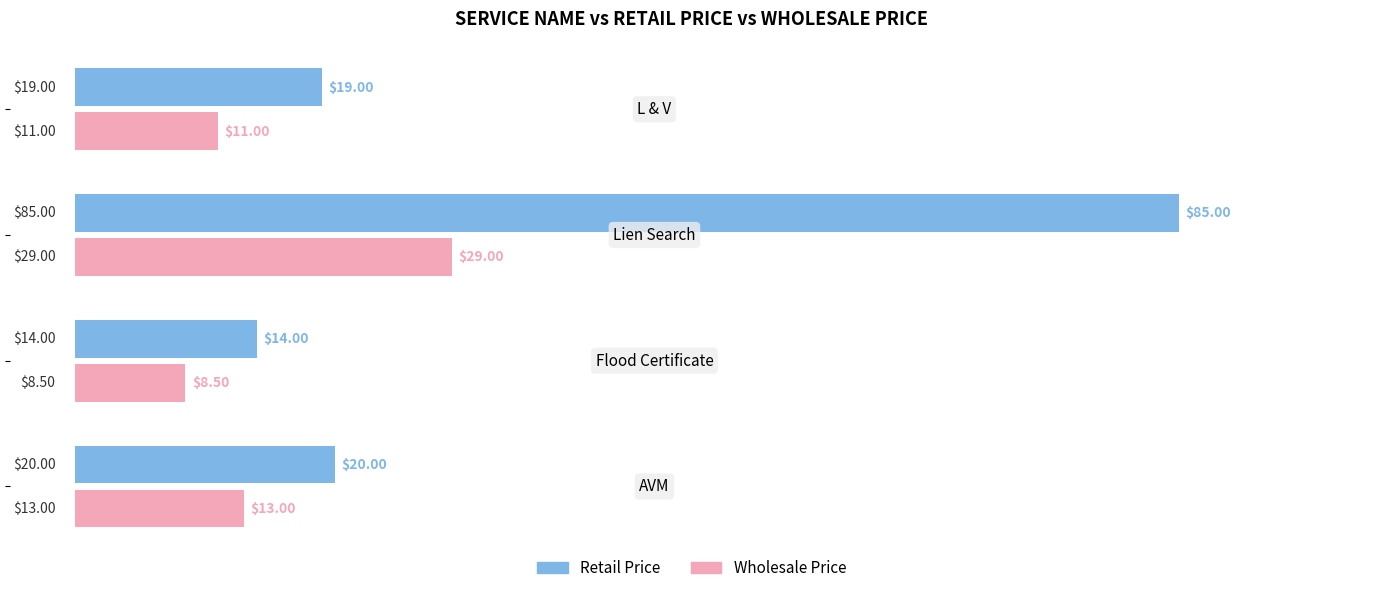

Which series has the largest total across all categories?

Retail Price